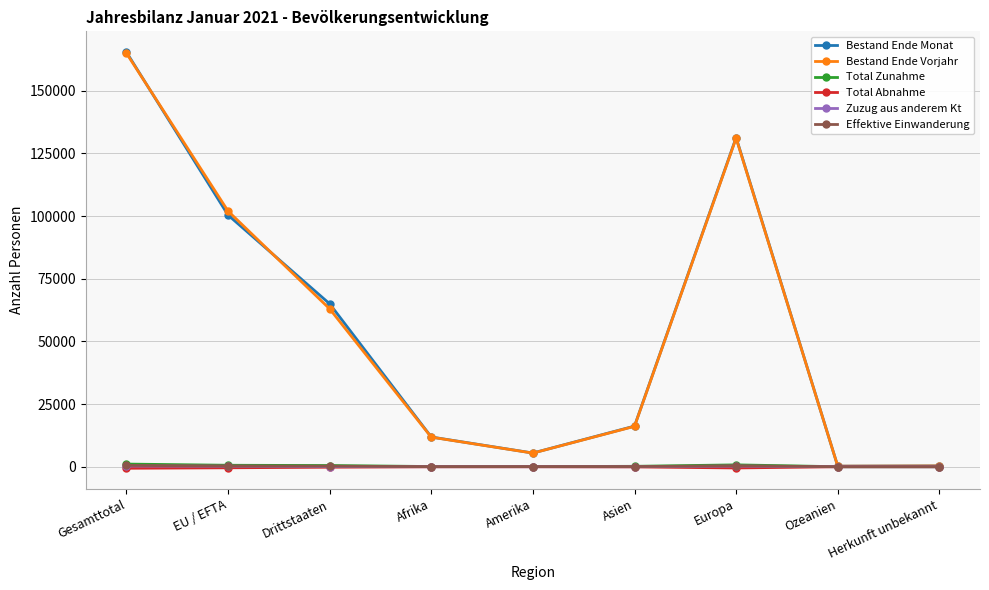

Does the chart display data point markers on the line(s)?

Yes